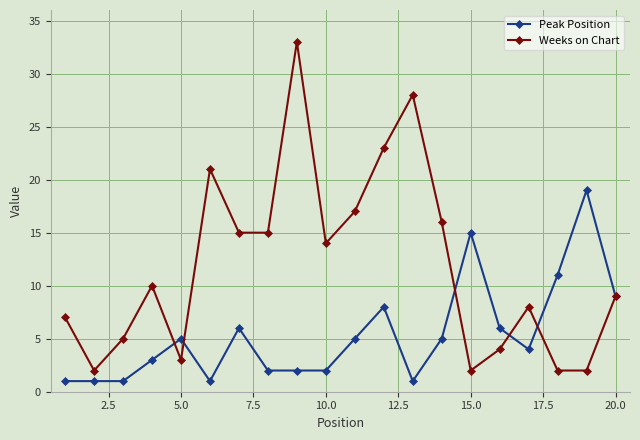

How many interior local peaks does the Weeks on Chart series have?

5